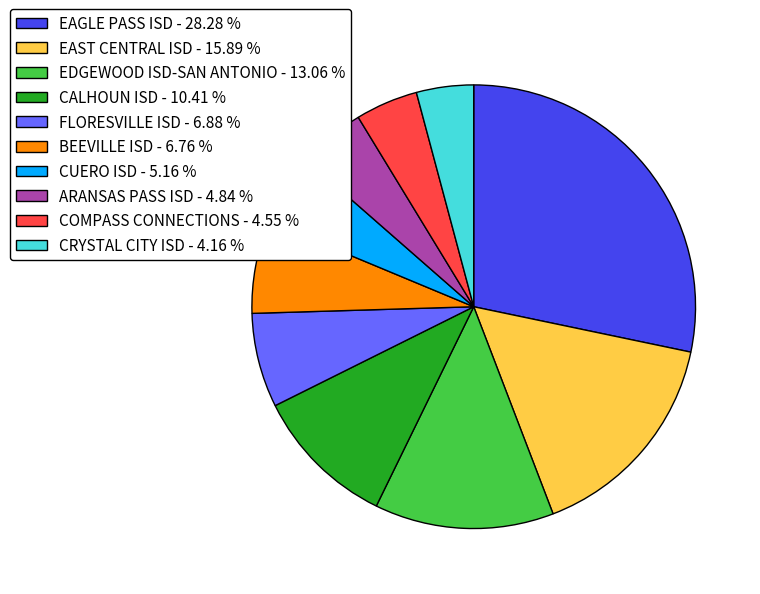

Do BEEVILLE ISD - 6.76 % and EDGEWOOD ISD-SAN ANTONIO - 13.06 % together represent more than half of the pie?

No